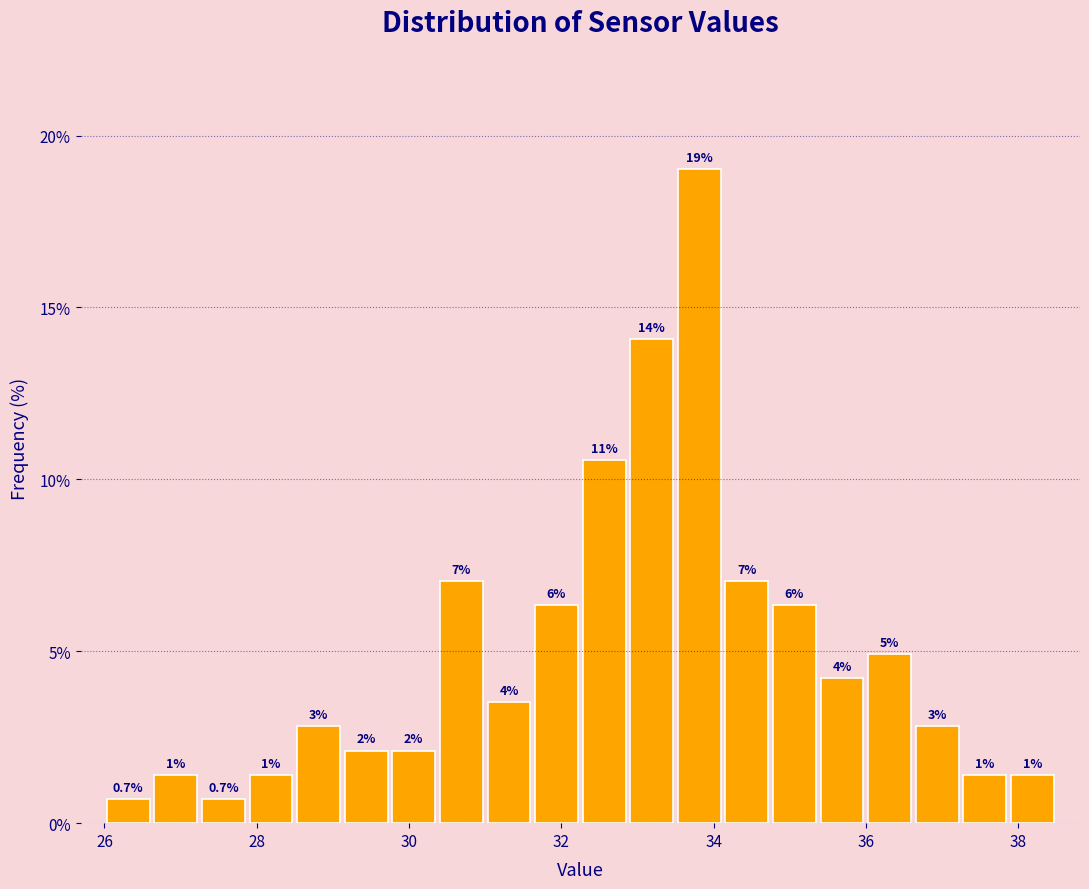

Read against the x-axis, roughly where is the centre of the tallest bar?

33.8